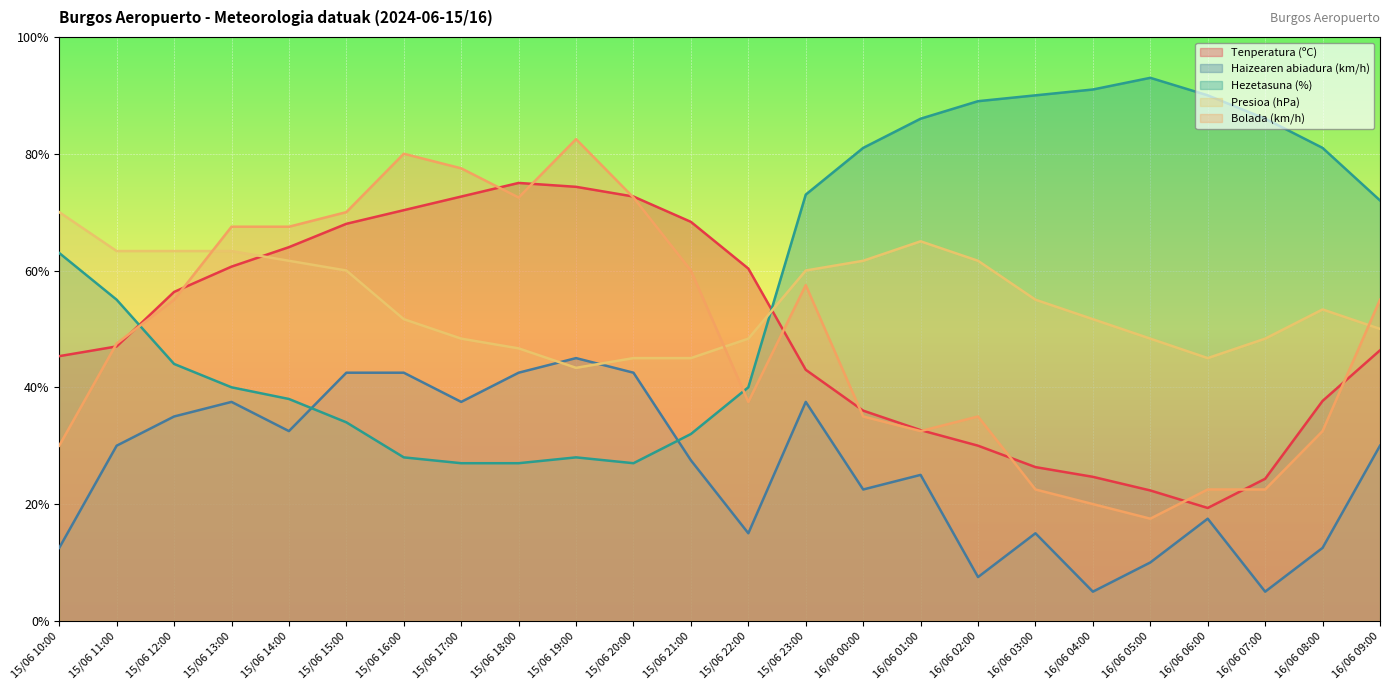

What is the approximate value of Bolada (km/h) at 16/06 05:00?

17.5